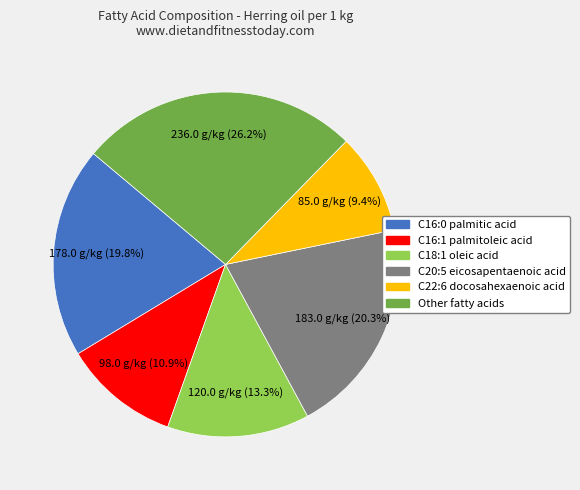

To the nearest percent, what is the average slice percentage?

17%